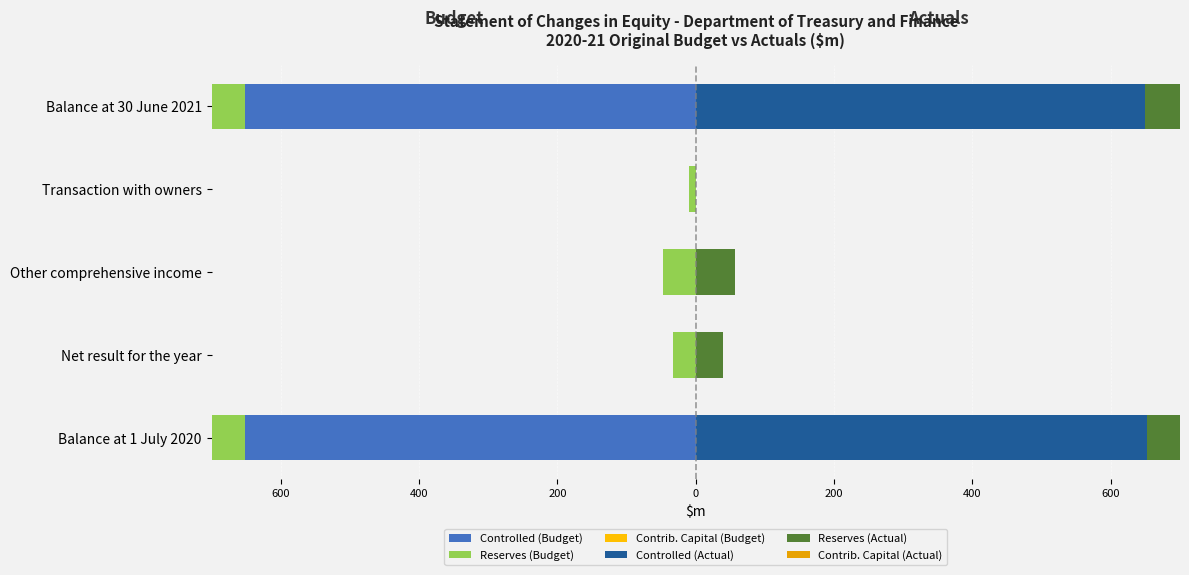

Reading right to left, extract all data points from this chart.

Controlled (Budget): -652.2	0.0	0.0	0.0	-652.2
Reserves (Budget): -252.0	-9.6	-46.7	-33.4	-162.3
Contrib. Capital (Budget): -353.6	0.0	0.0	0.0	-361.6
Controlled (Actual): 648.7	0.0	0.0	0.0	652.2
Reserves (Actual): 258.0	0.0	56.9	38.8	162.3
Contrib. Capital (Actual): 349.7	0.0	0.0	0.0	361.6